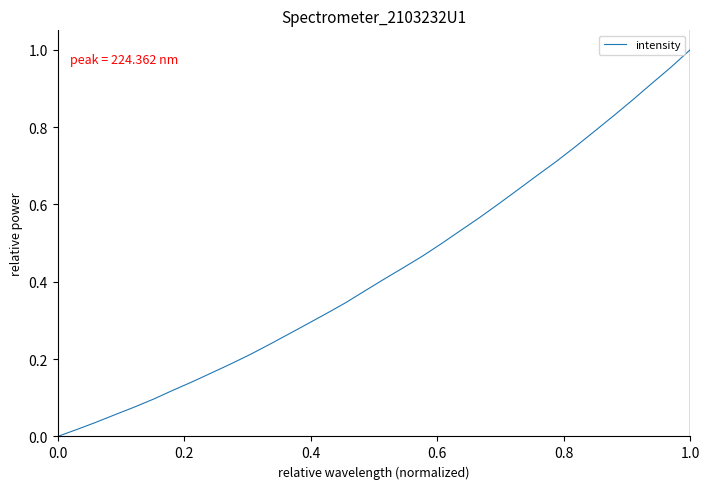

What is the label of the 3rd point from the left?

0.4